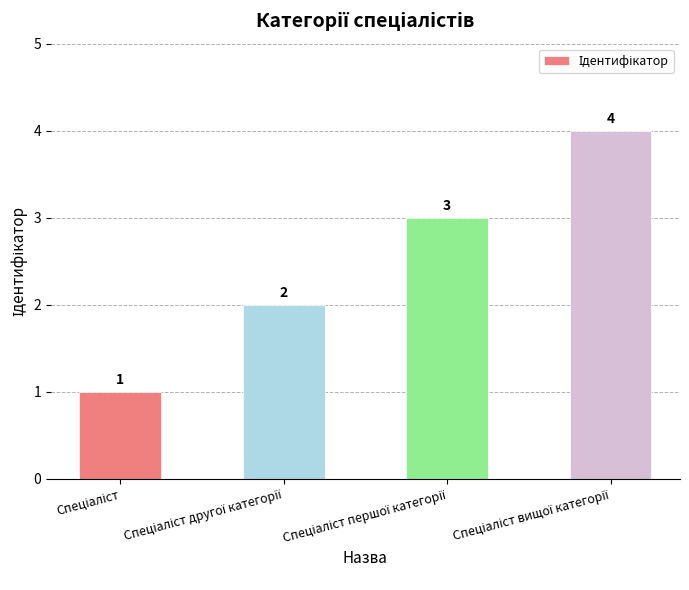

What is the greatest value displayed?

4